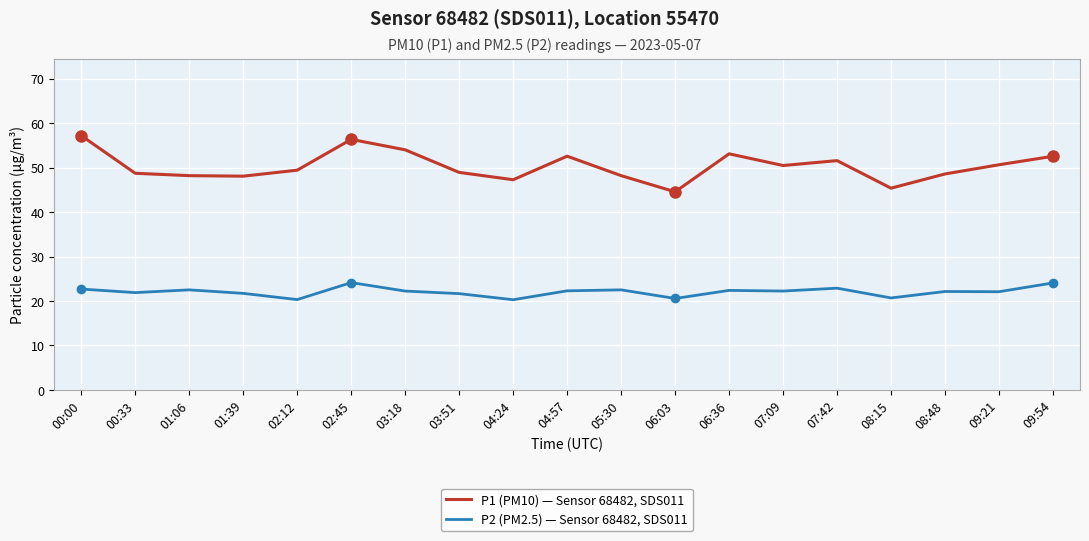

Which series has the largest range (max minus min)?

P1 (PM10) — Sensor 68482, SDS011